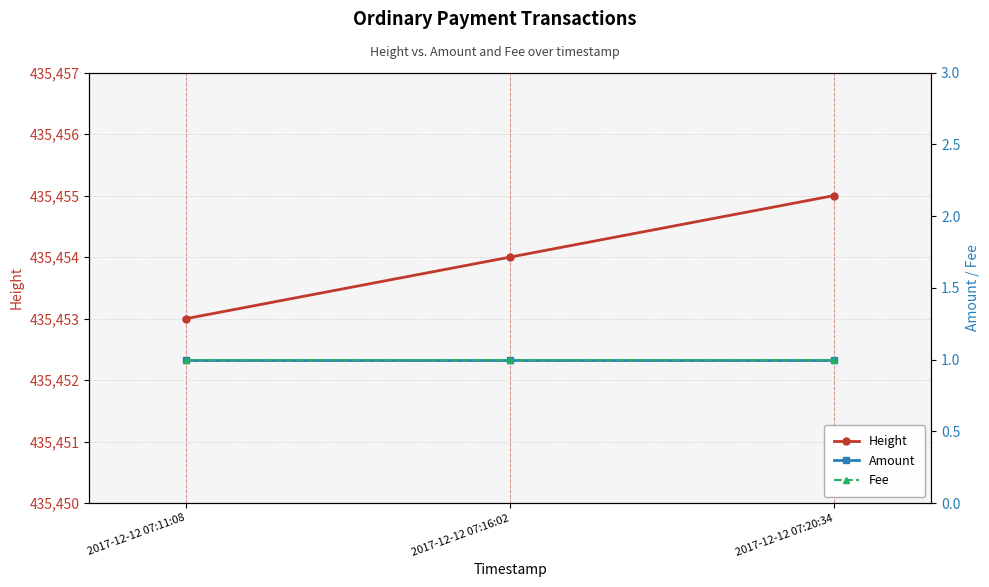

What is the spread (max minus min) of values at 2017-12-12 07:16:02?

435453